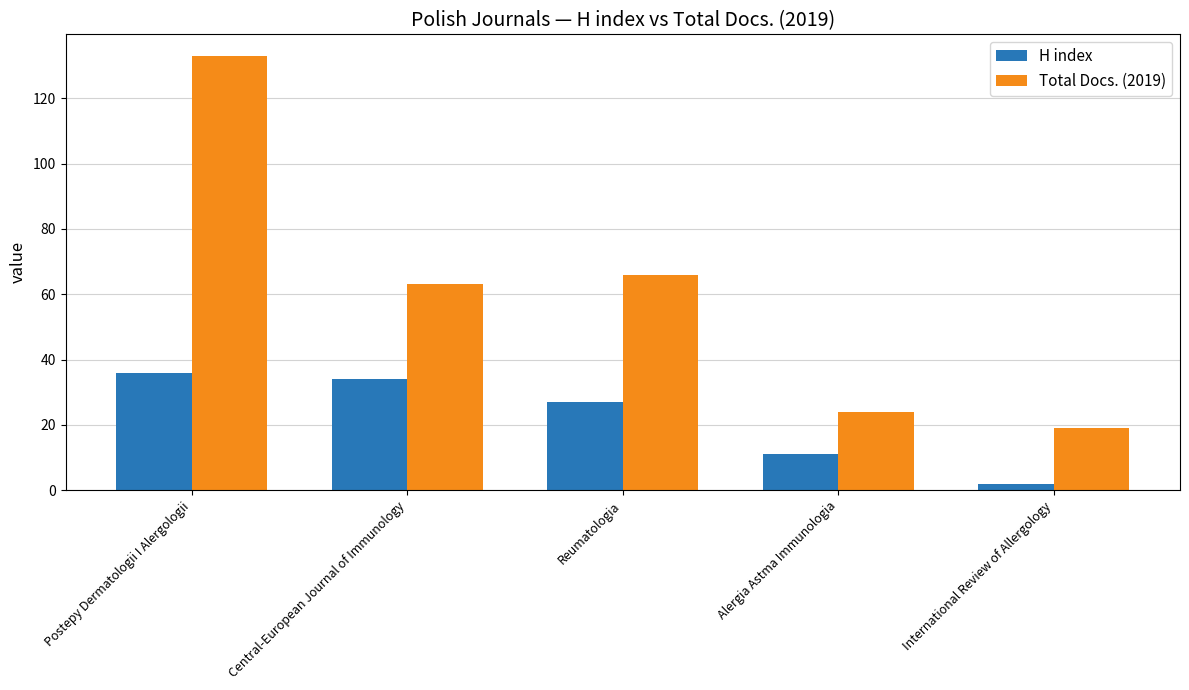

Does the chart contain any negative values?

No